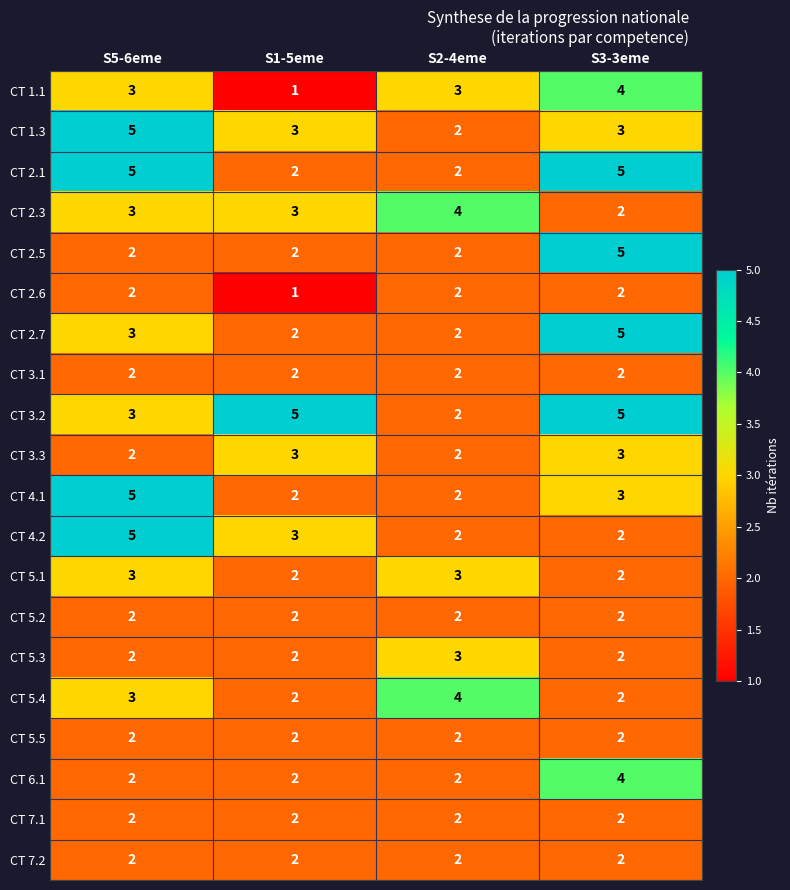

What is the sum of the CT 5.4 values at S5-6eme and S2-4eme?

7